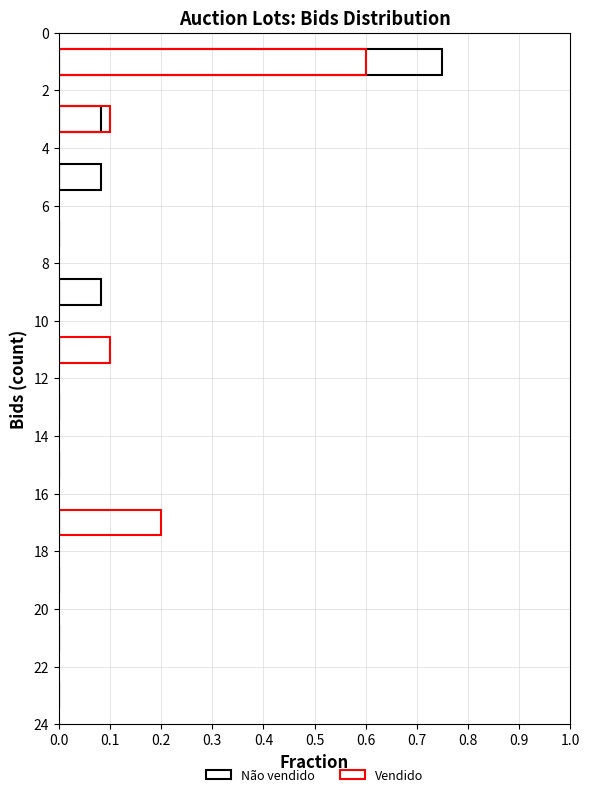

Which series has the largest total across all categories?

Não vendido